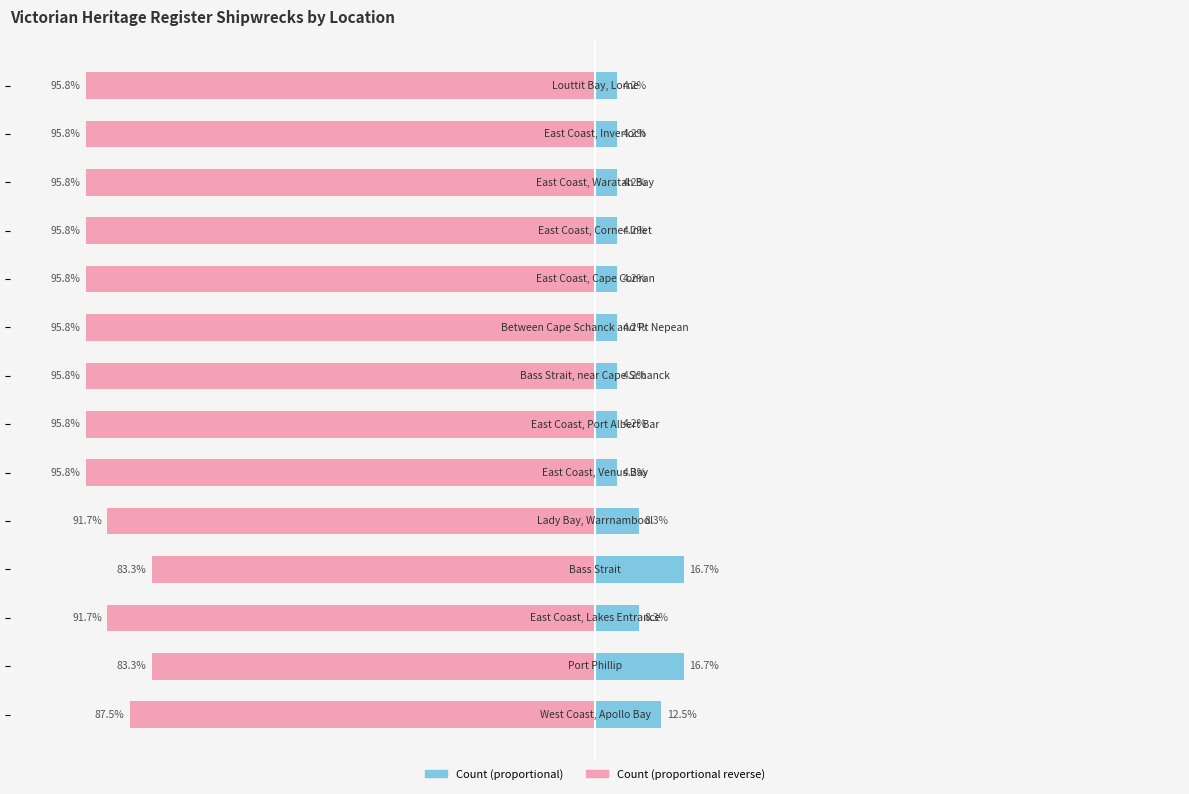

Count the number of categories in the chart.

14